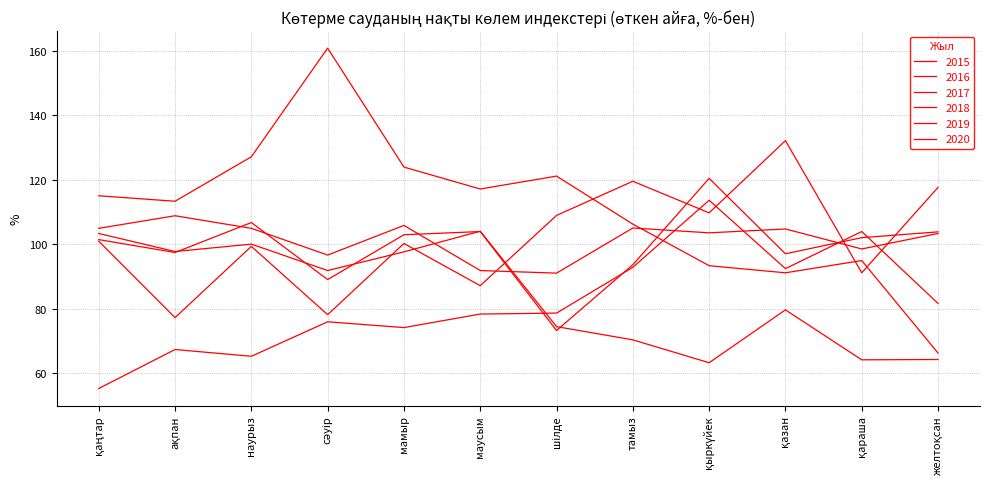

What is the smallest value displayed?

55.2